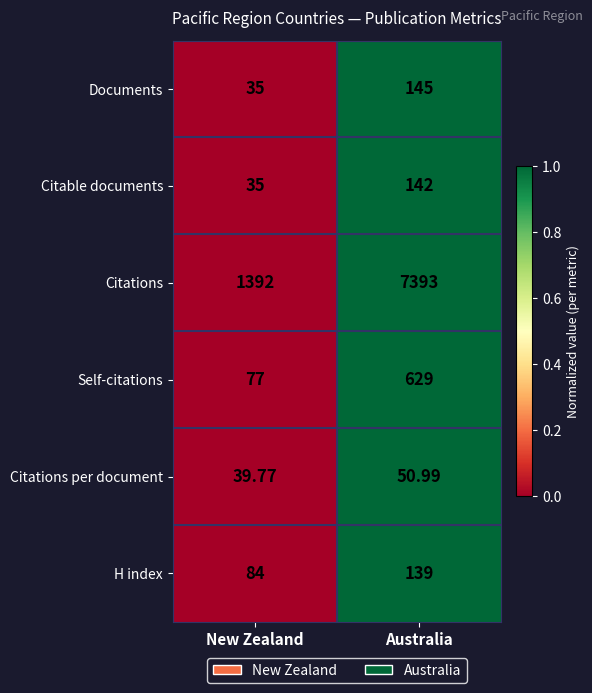

Which label corresponds to the smallest value in the chart?

New Zealand